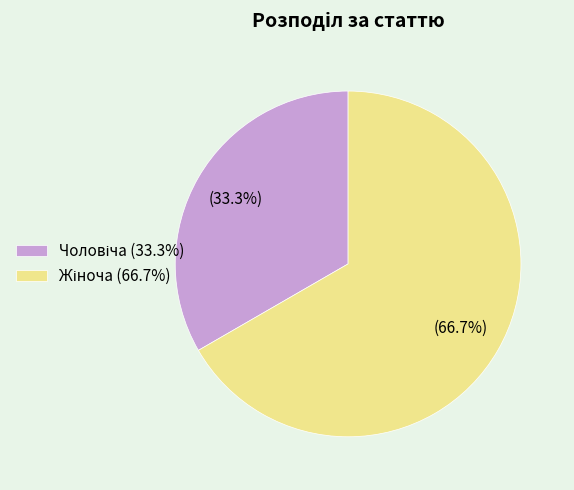

Is there any slice that represents more than half of the pie?

Yes